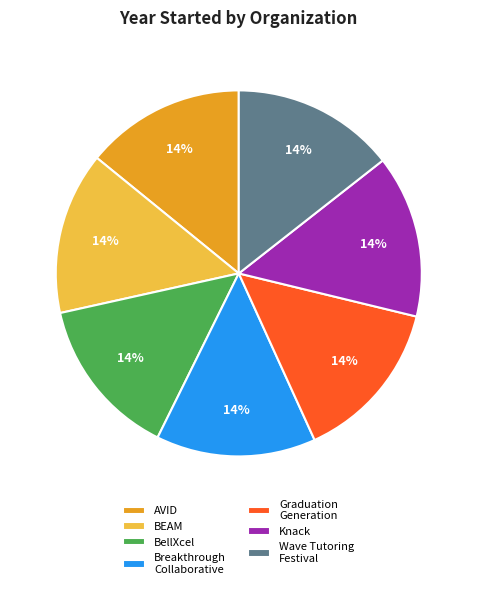

The BEAM slice represents 28% of the pie. True or false?

False